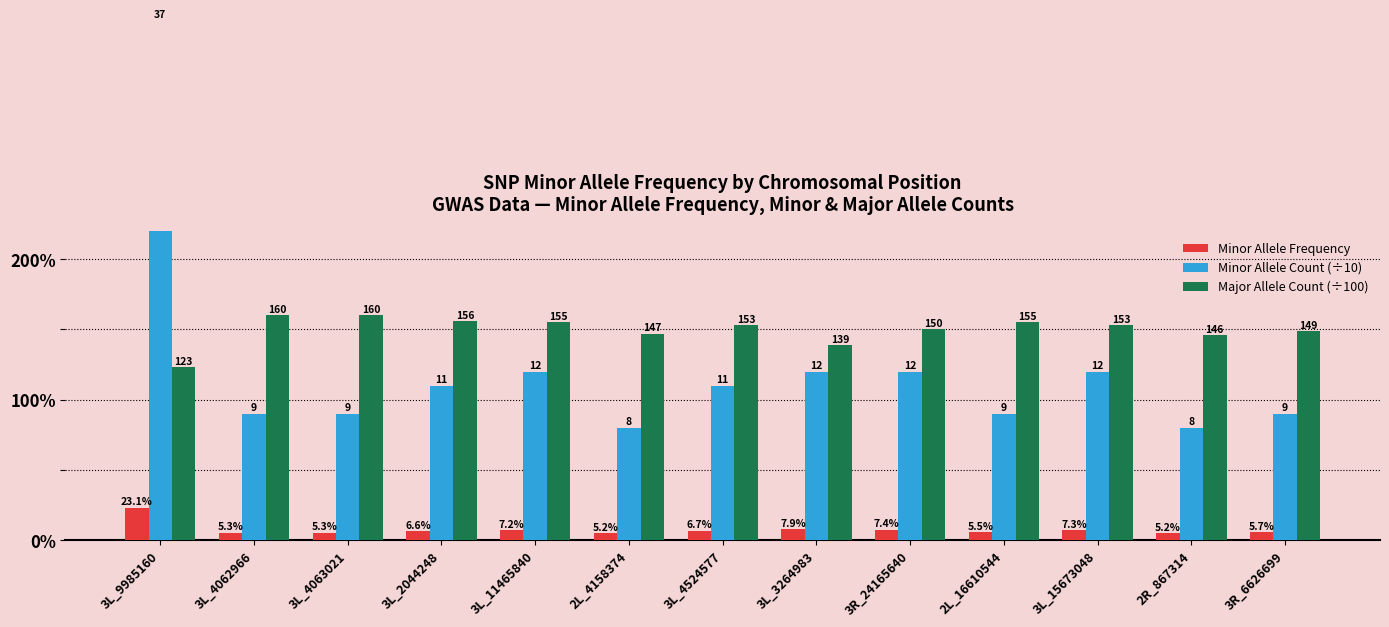

Between 2L_4158374 and 3R_6626699, which is larger?

3R_6626699